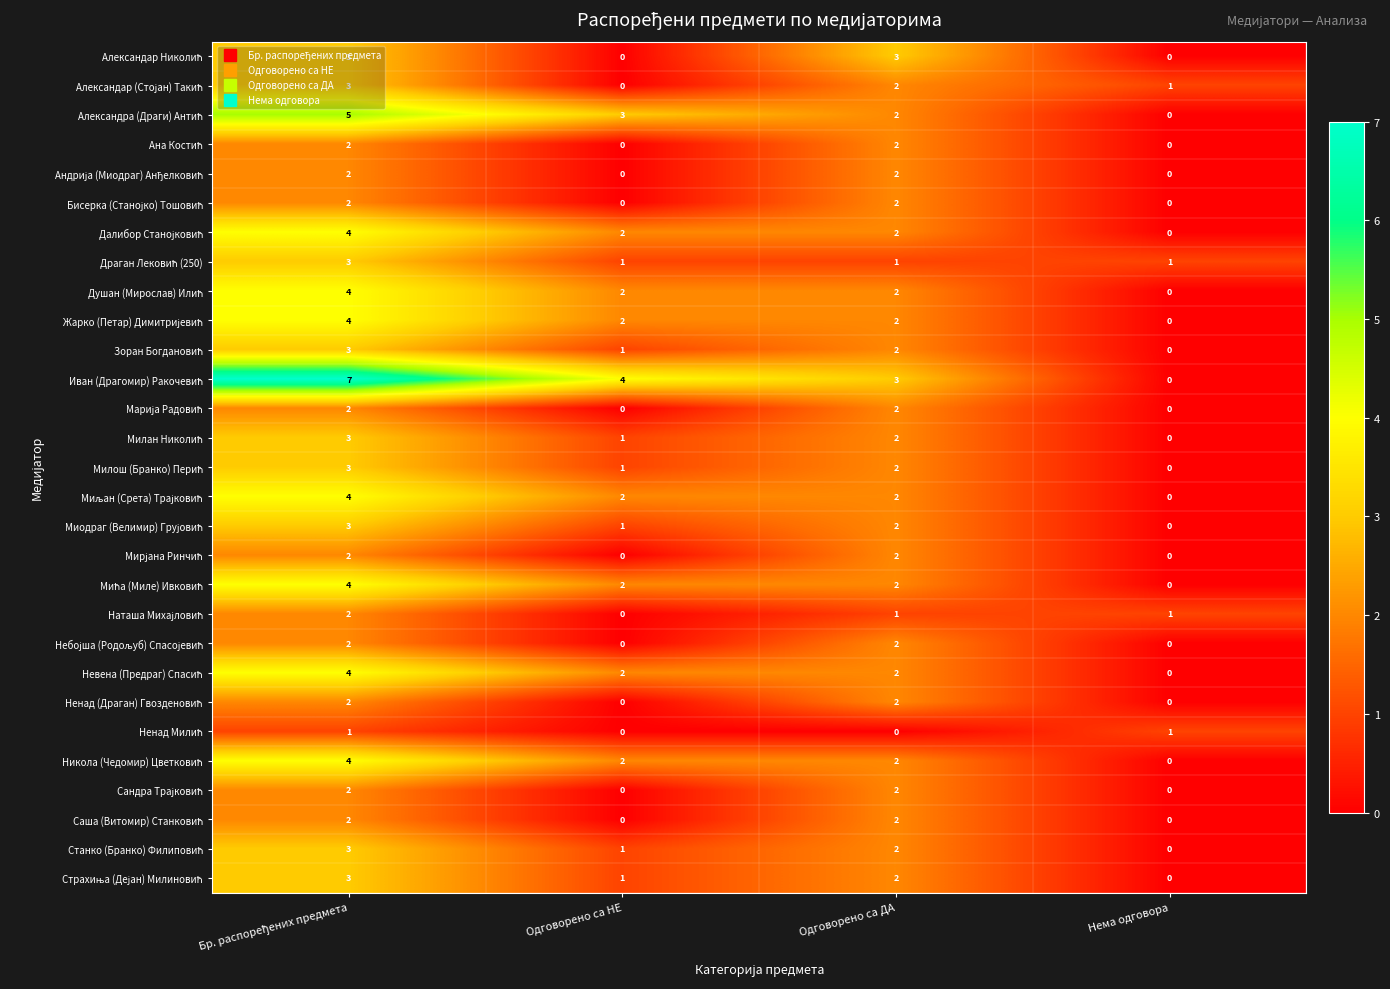

What is the spread (max minus min) of values at Одговорено са ДА?

3